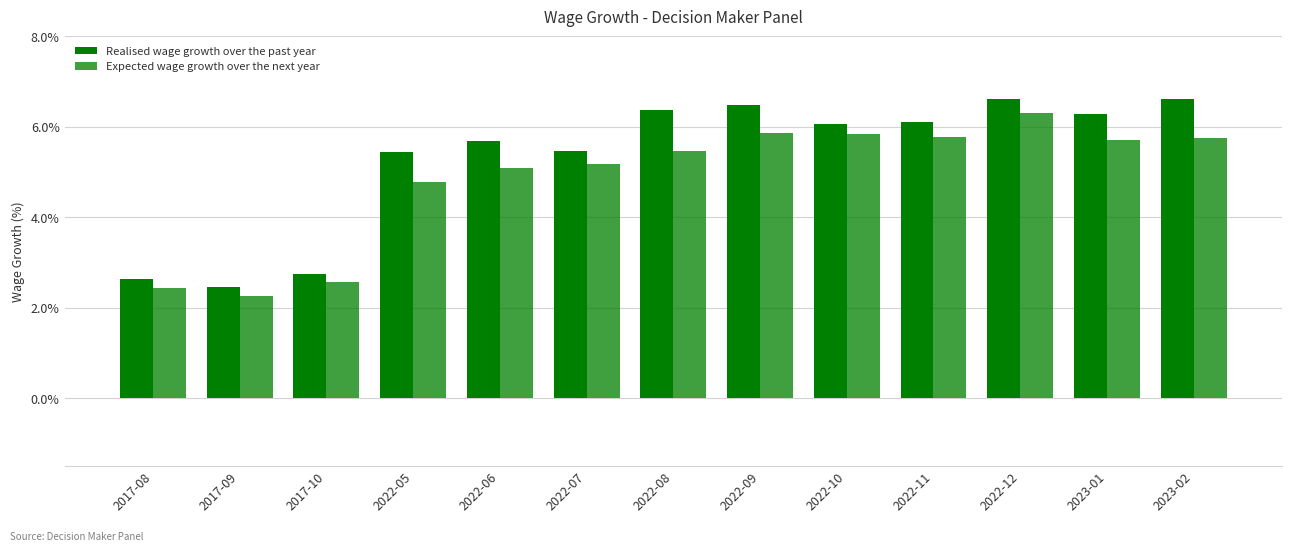

How many groups of bars are there?

13